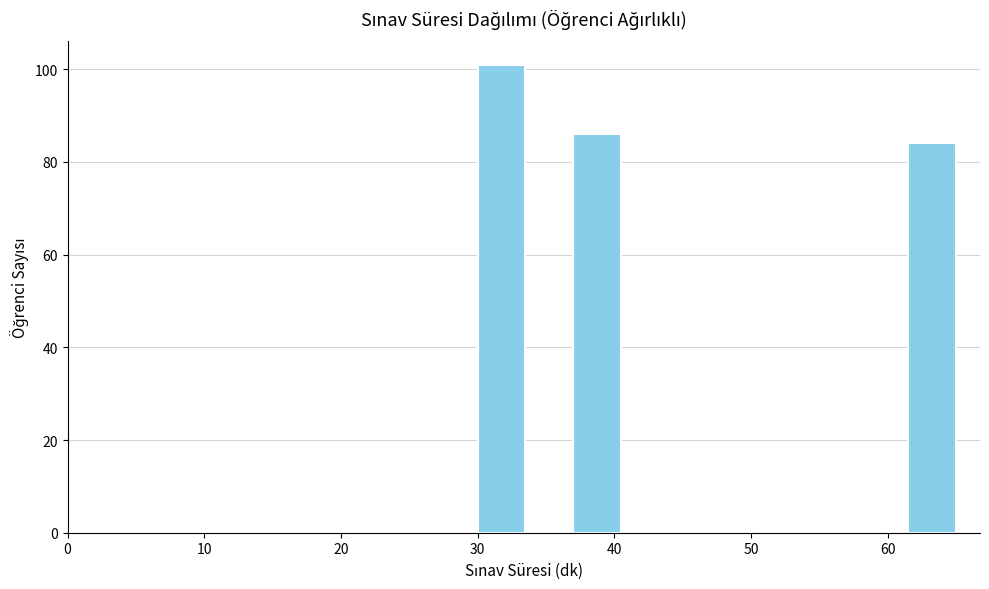

Read against the x-axis, roughly where is the centre of the tallest bar?

32